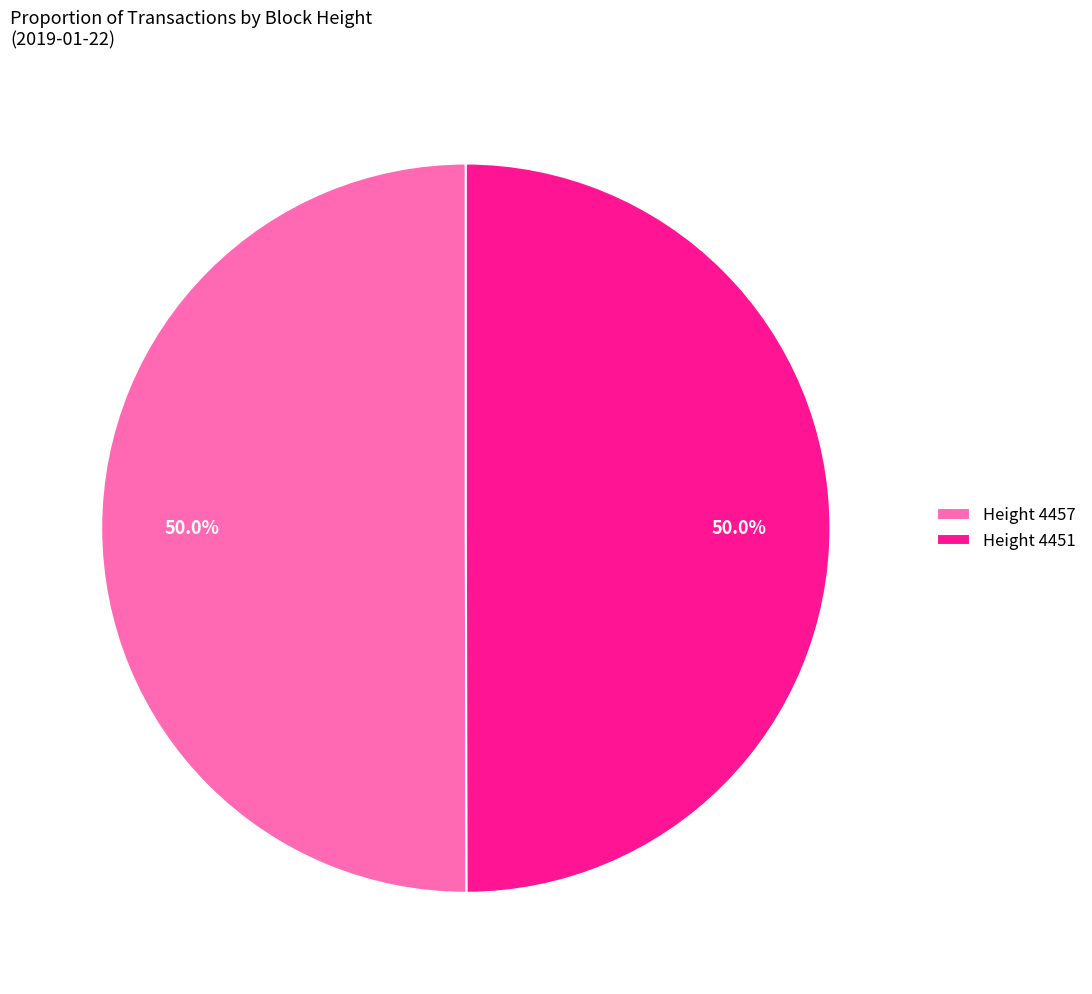

What portion of the pie excludes Height 4451?

50.0%